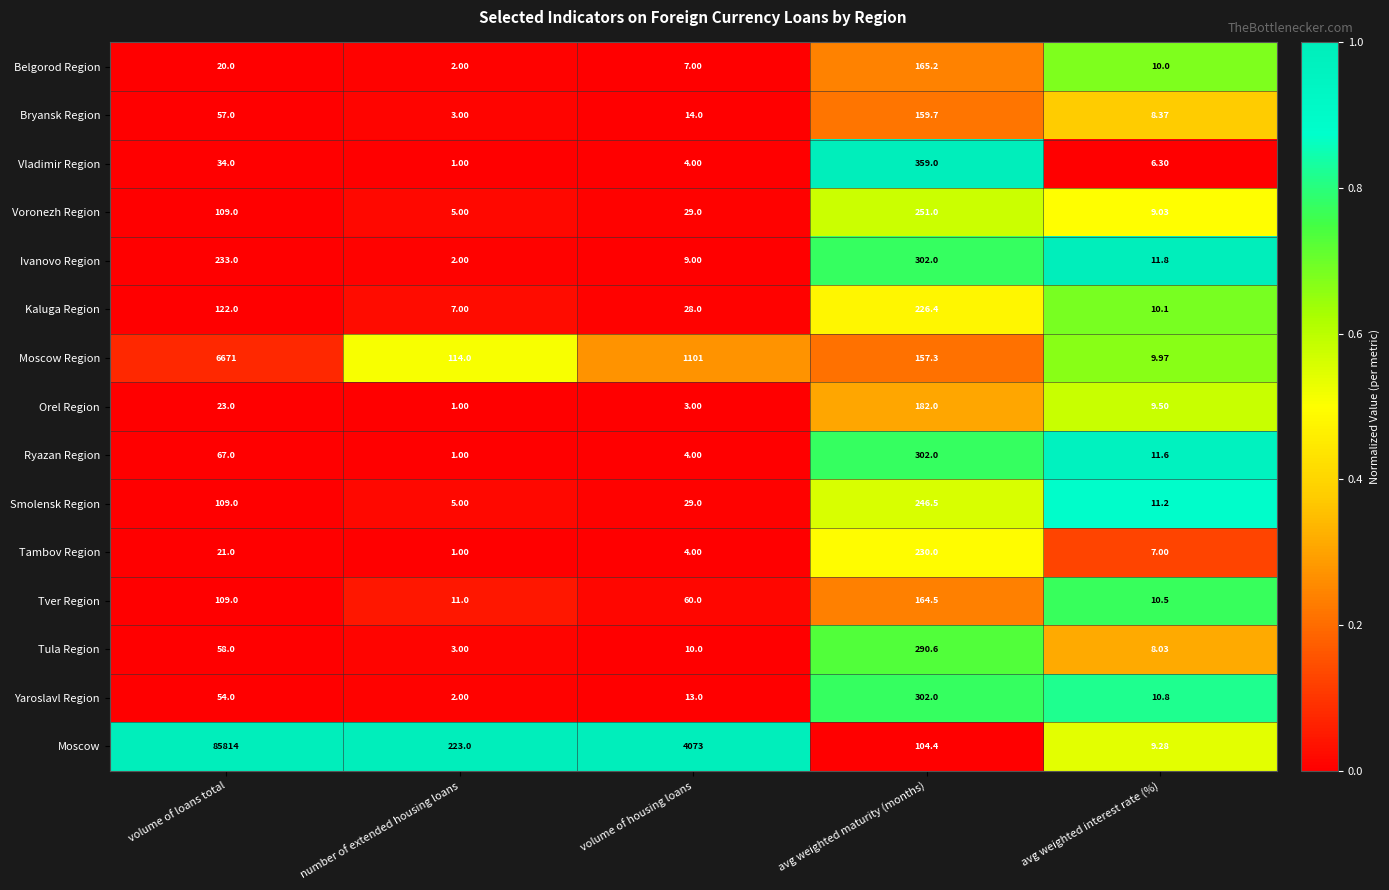

Rank the series at avg weighted interest rate (%) from lowest to highest value.

Vladimir Region, Tambov Region, Tula Region, Bryansk Region, Voronezh Region, Moscow, Orel Region, Moscow Region, Belgorod Region, Kaluga Region, Tver Region, Yaroslavl Region, Smolensk Region, Ryazan Region, Ivanovo Region